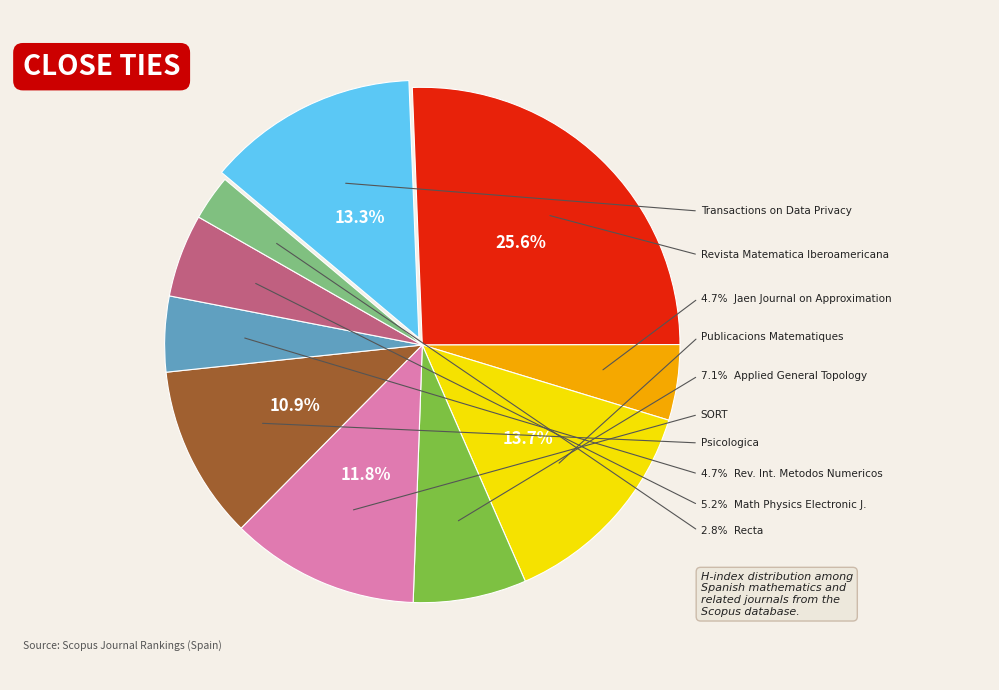

Combined, what portion of the pie is Psicologica and Publicacions Matematiques?

24.6%